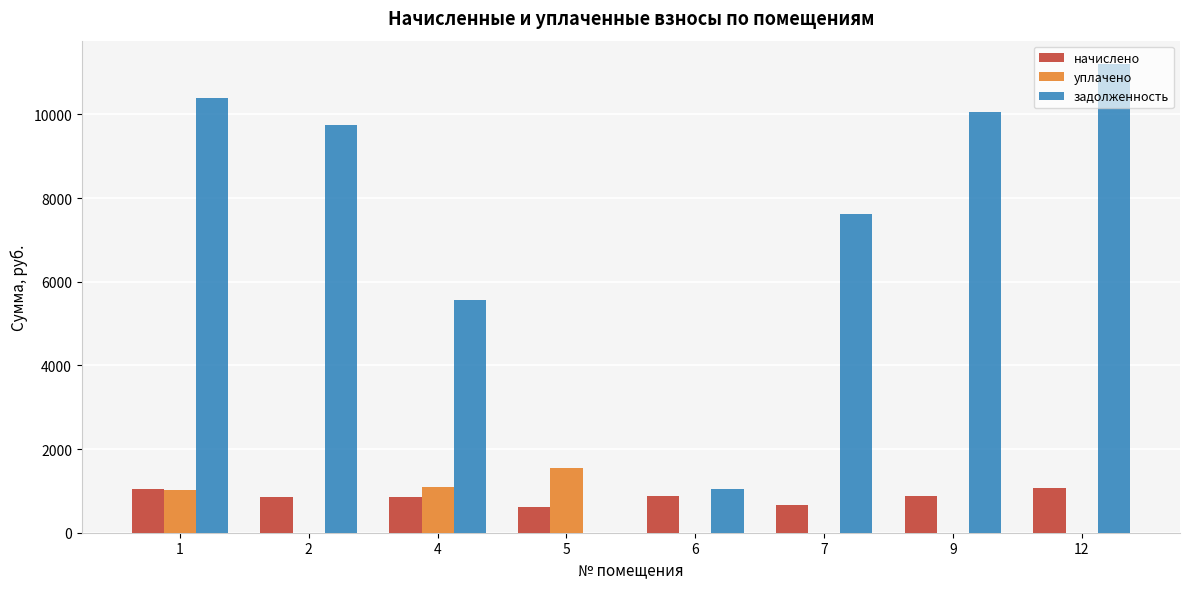

What is the sum of all уплачено values?

3669.9